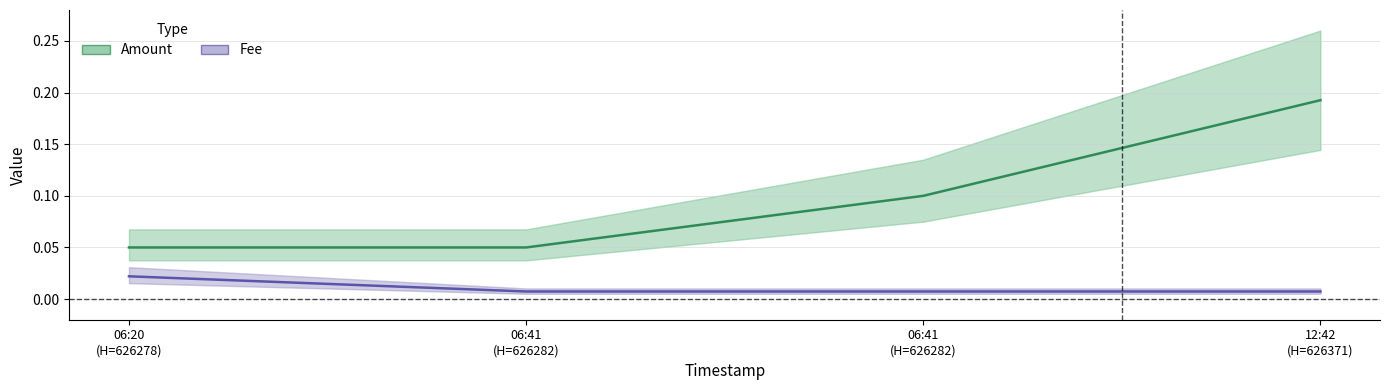

At which label does Fee reach its minimum?

06:41
(H=626282)